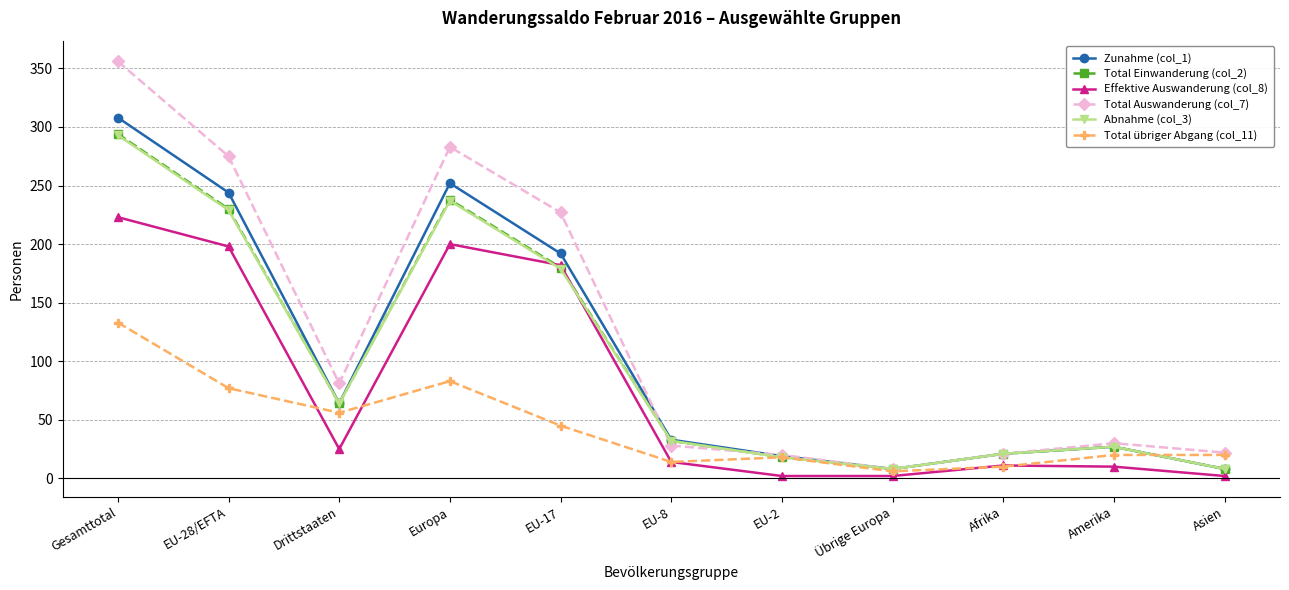

Which label corresponds to the largest value in the chart?

Gesamttotal